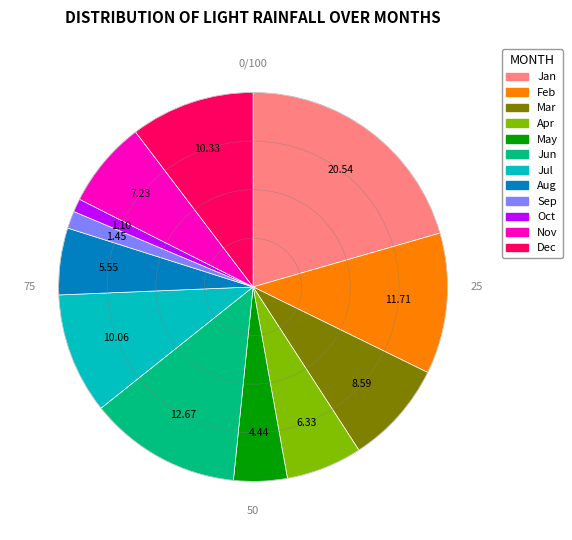

Is there a majority slice in this chart?

No